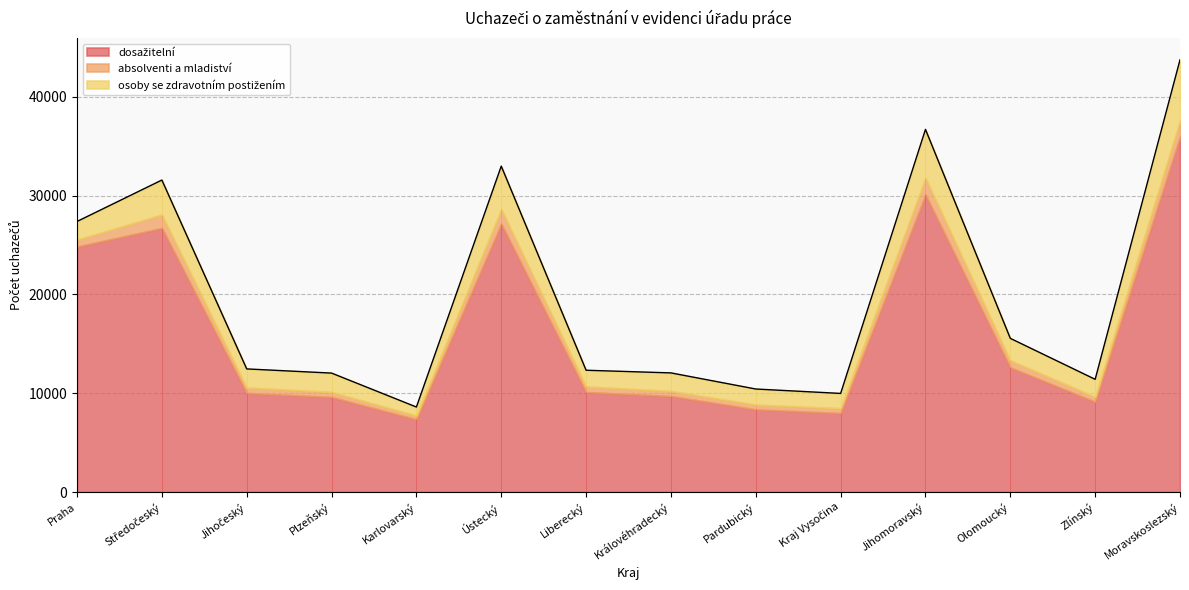

At Kraj Vysočina, list the series in order from largest to smallest.

dosažitelní, osoby se zdravotním postižením, absolventi a mladiství